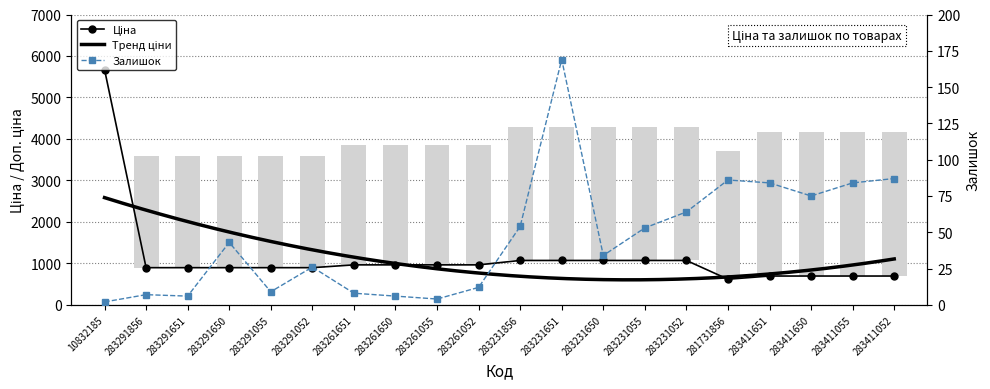

At which category is the sum across all series the highest?

10832185